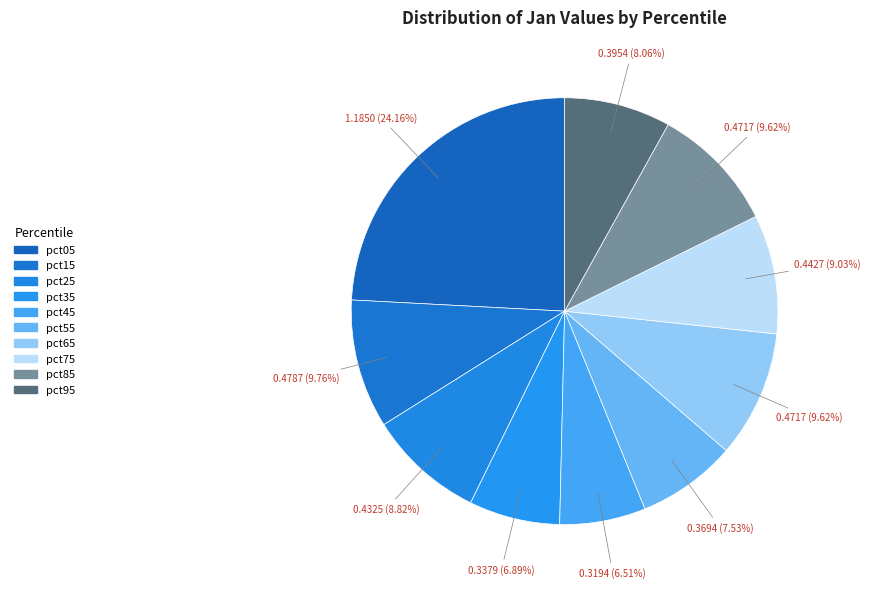

Is pct55 the majority of the pie?

No